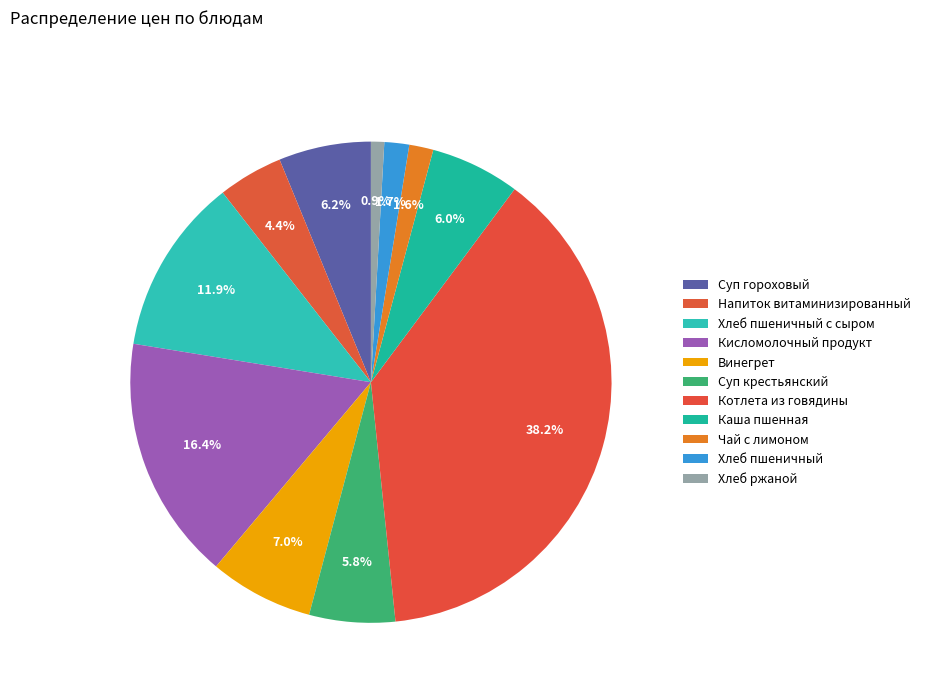

To the nearest percent, what is the difference between the largest and smallest slice percentages?

37%